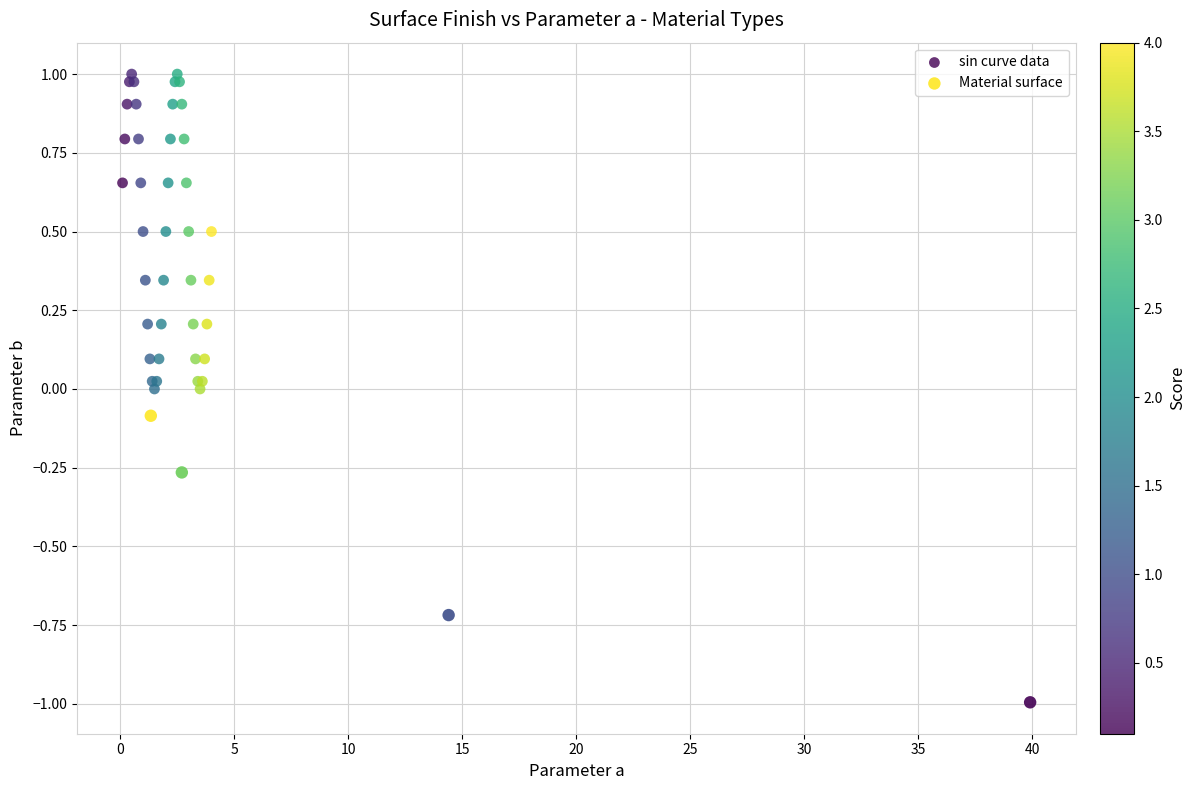

Which series reaches the maximum Y coordinate?

sin curve data